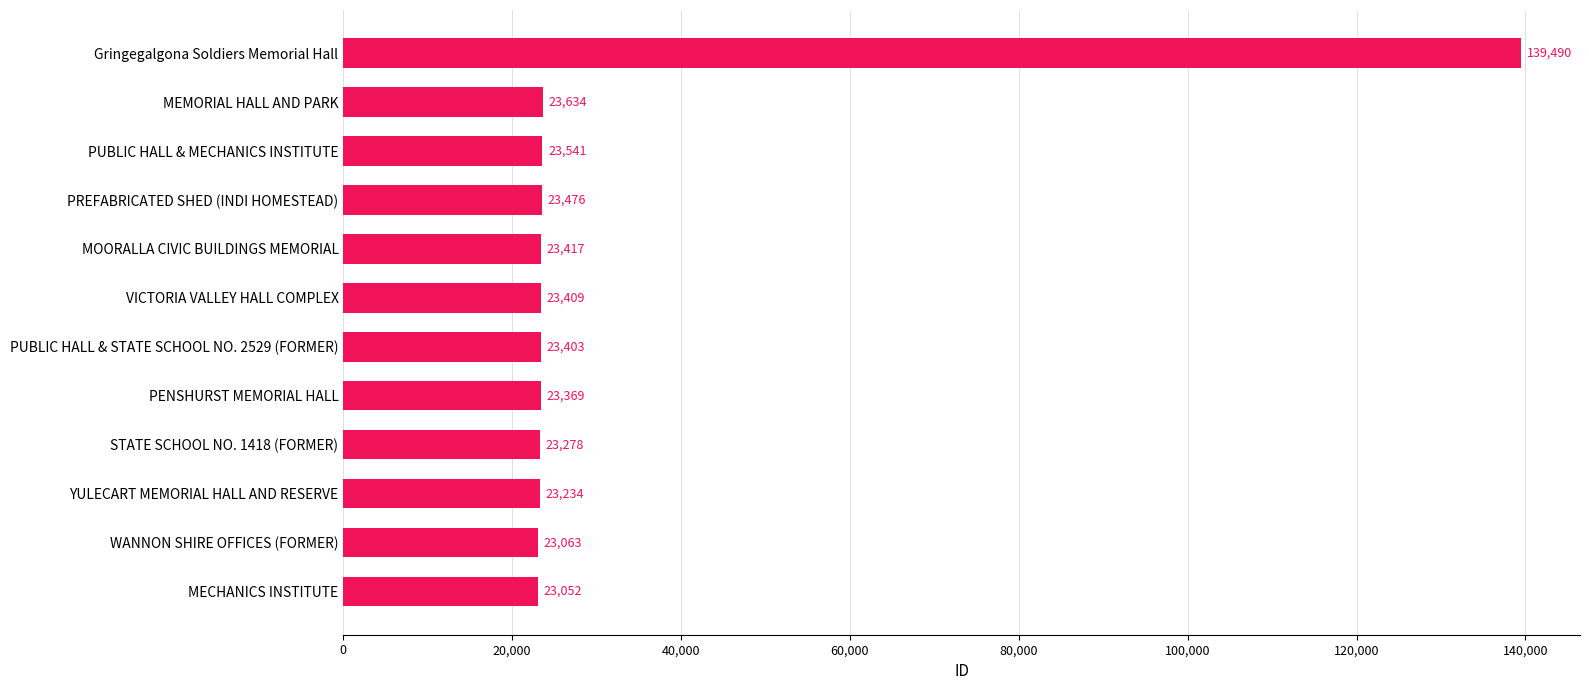

Rank the categories by value from lowest to highest.

MECHANICS INSTITUTE, WANNON SHIRE OFFICES (FORMER), YULECART MEMORIAL HALL AND RESERVE, STATE SCHOOL NO. 1418 (FORMER), PENSHURST MEMORIAL HALL, PUBLIC HALL & STATE SCHOOL NO. 2529 (FORMER), VICTORIA VALLEY HALL COMPLEX, MOORALLA CIVIC BUILDINGS MEMORIAL, PREFABRICATED SHED (INDI HOMESTEAD), PUBLIC HALL & MECHANICS INSTITUTE, MEMORIAL HALL AND PARK, Gringegalgona Soldiers Memorial Hall